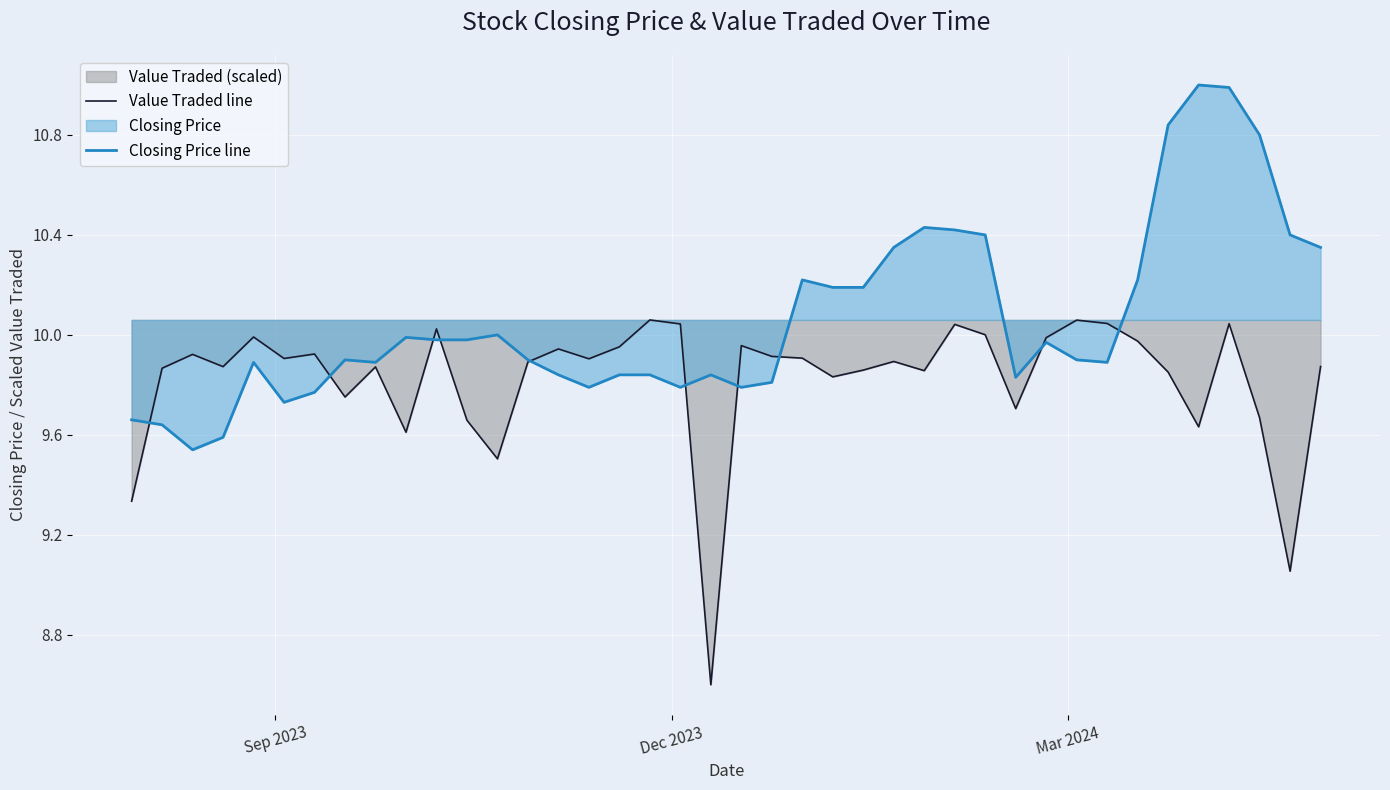

What is the smallest value displayed?

8.6